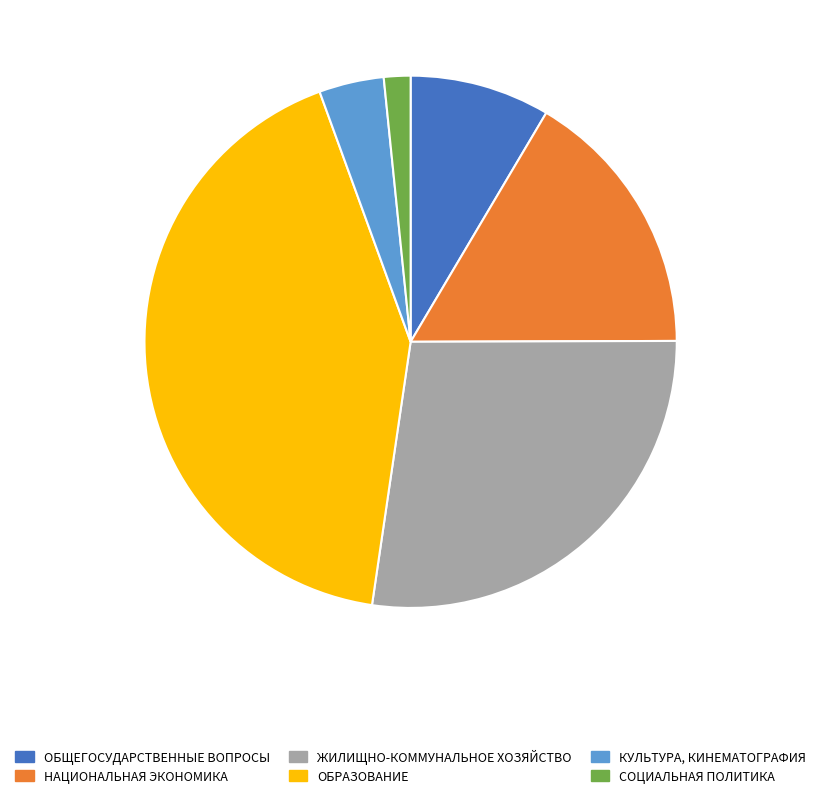

Which slice is the largest?

ОБРАЗОВАНИЕ